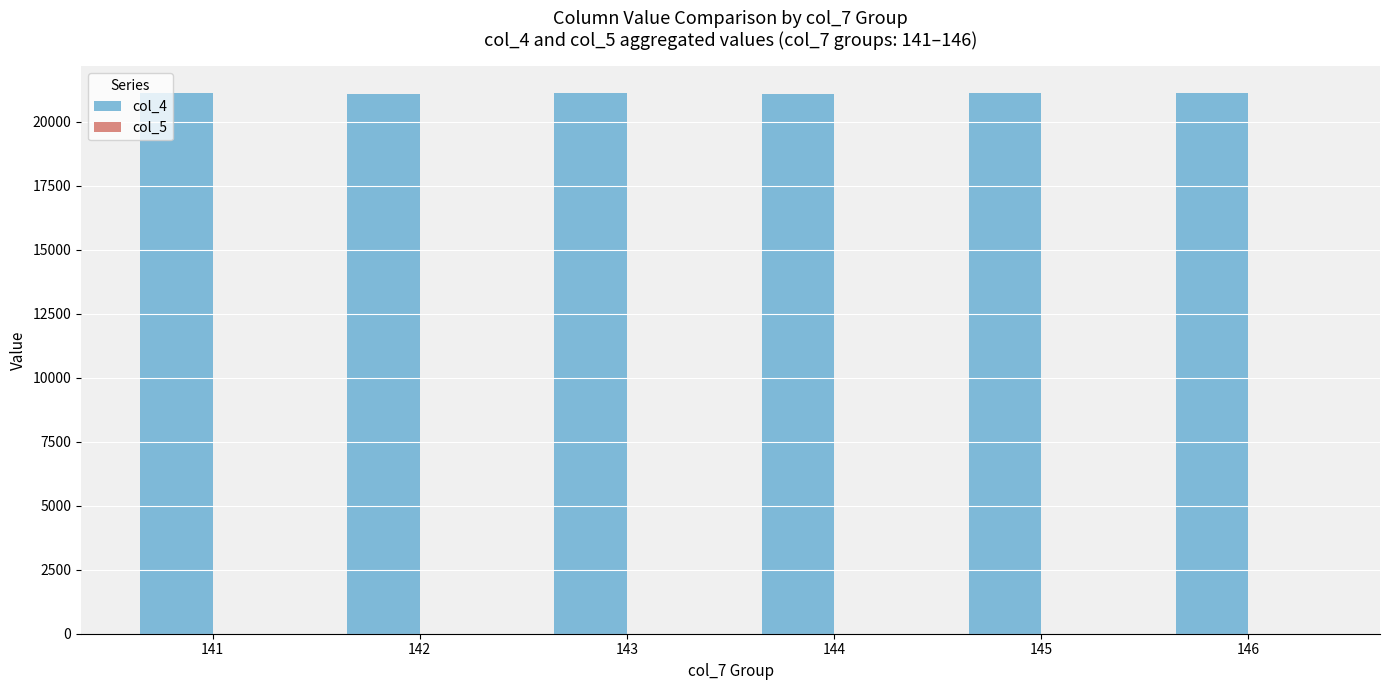

The value of col_4 at 142 is 21096. True or false?

True